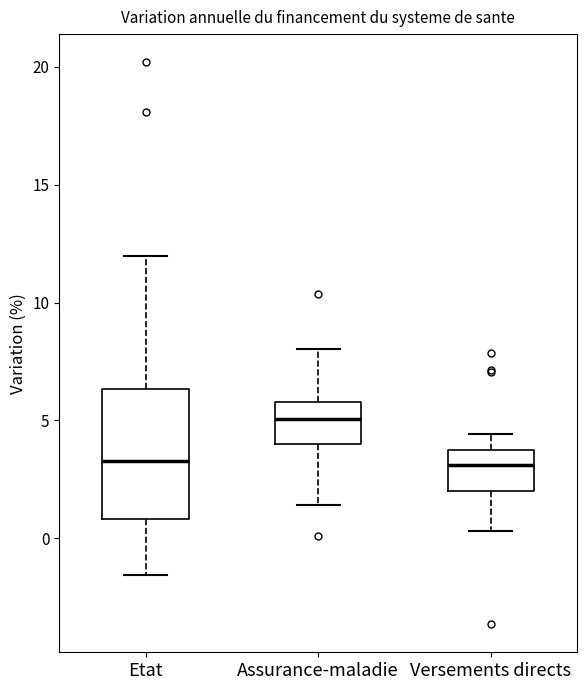

Comparing the boxes themselves (not the whiskers), which one is the tallest?

Etat